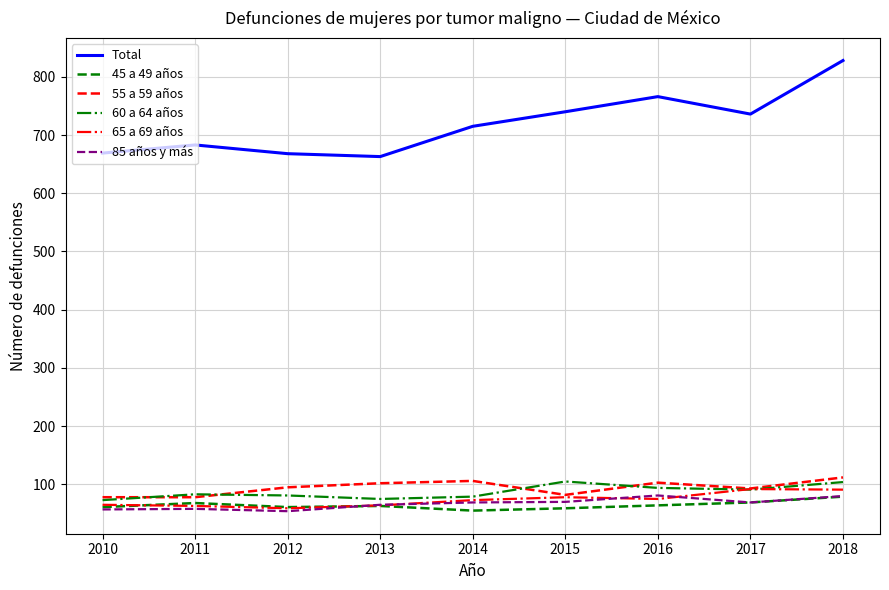

What is the total value across all series at 2010?

1003